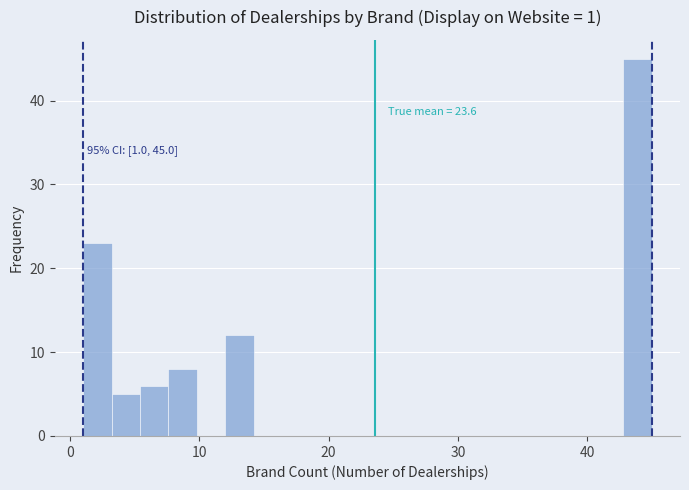

Around what value on the x-axis is the tallest bar? Give the approximate position of its centre, as read against the axis.

44